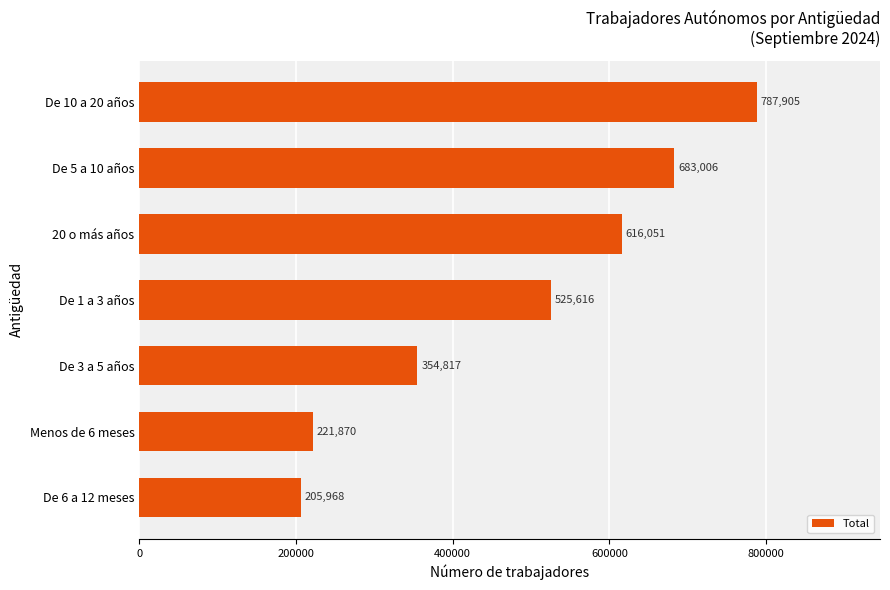

What is the difference between the second highest and second lowest values?

461136